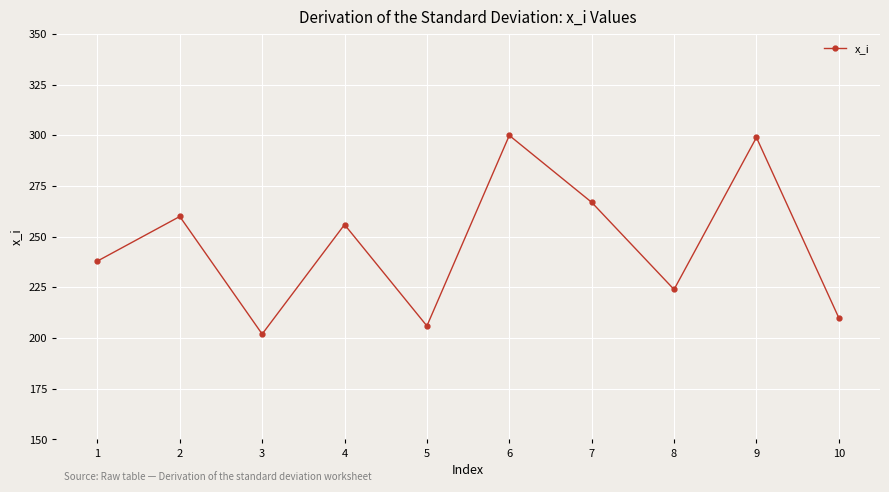

What is the minimum value shown in the chart?

202